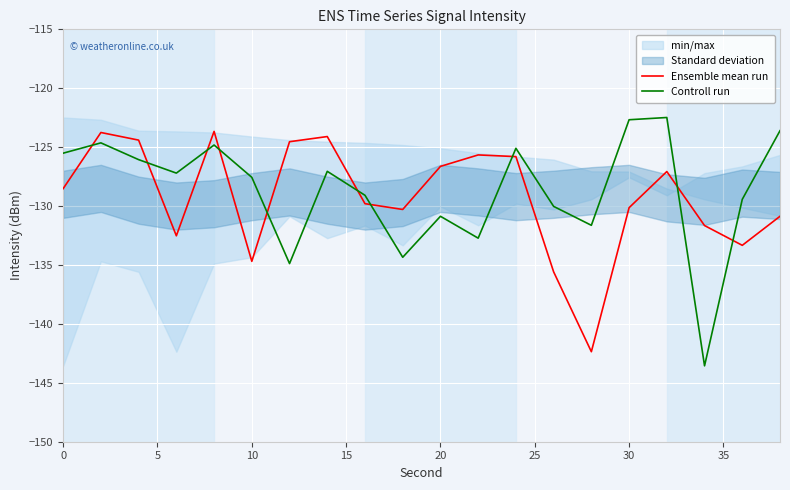

What is the greatest value displayed?

-122.5